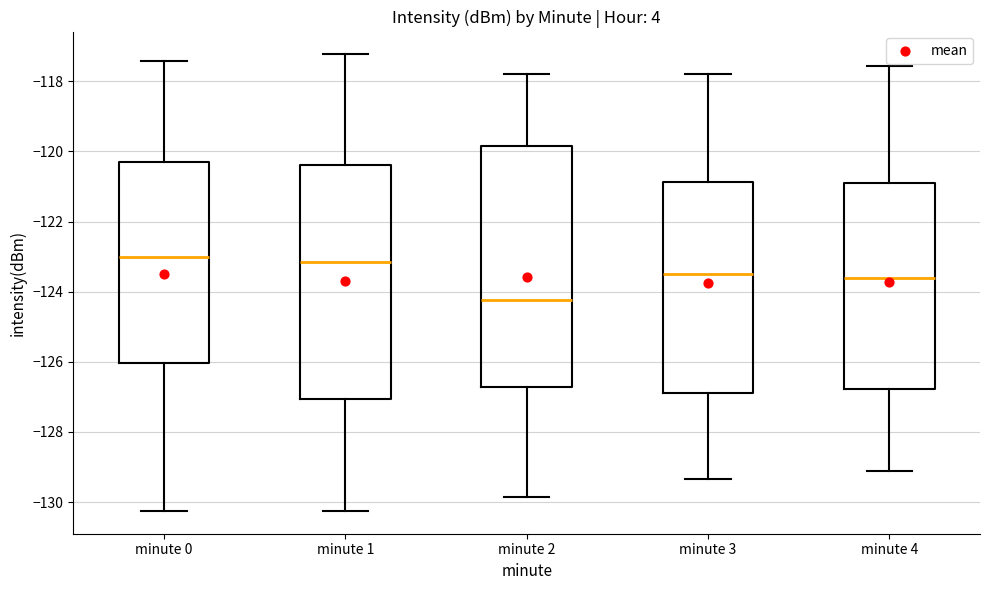

Comparing the boxes themselves (not the whiskers), which one is the tallest?

minute 2